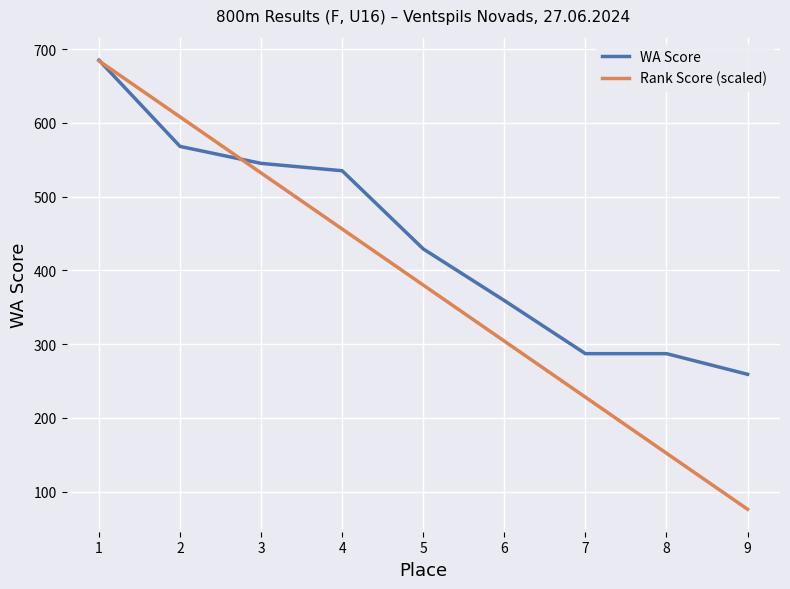

Reading left to right, transcribe all the data shown in this chart.

WA Score: 685	568	545	535	429	359	287	287	259
Rank Score (scaled): 684	608	532	456	380	304	228	152	76